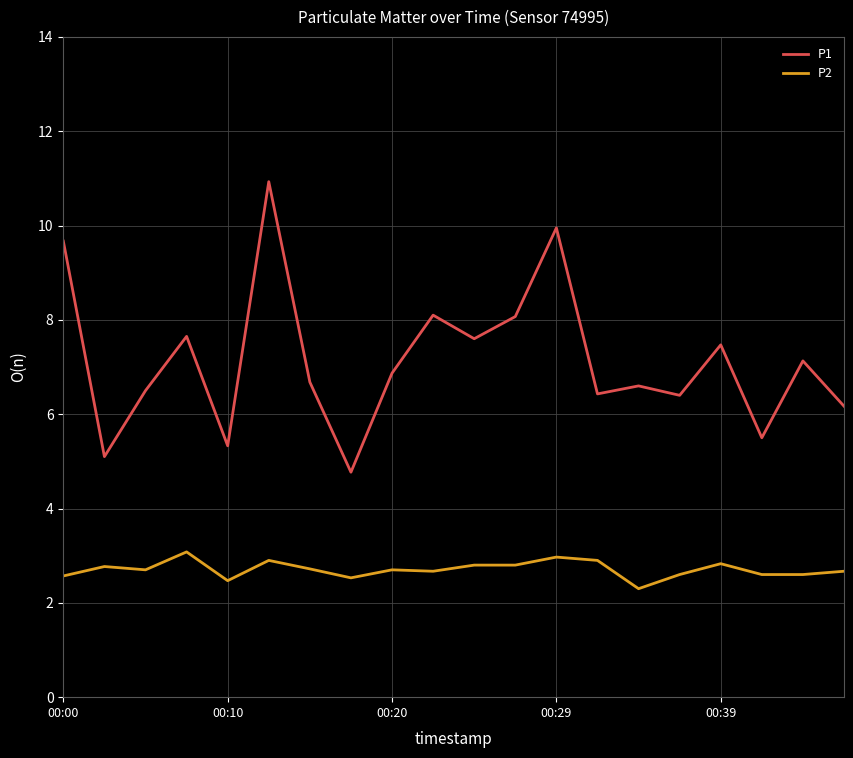

What is the difference between the maximum and minimum values in the P1 series?

6.2